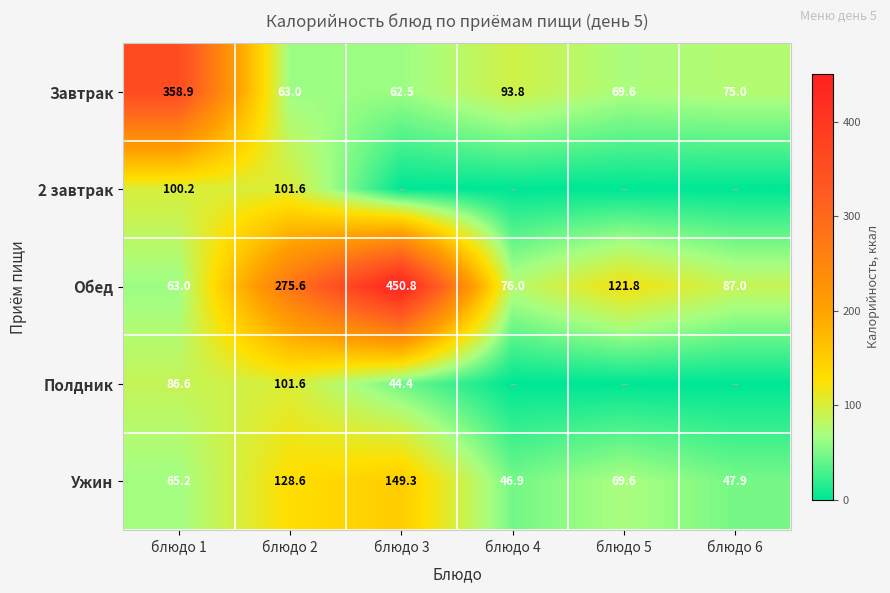

At which category is the sum across all series the highest?

блюдо 3